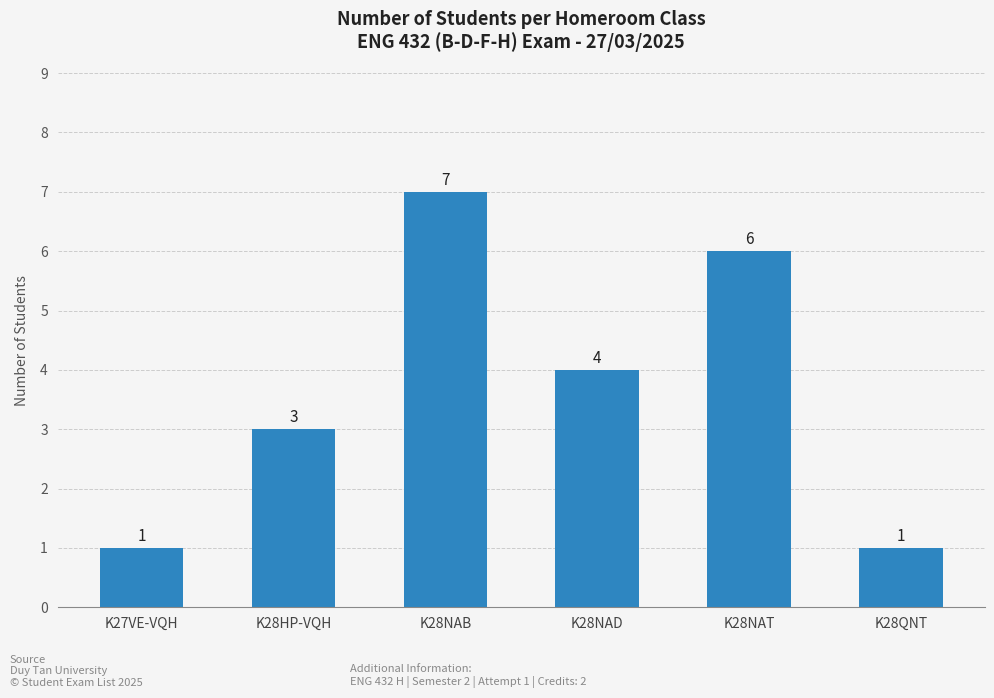

What is the change in value from K27VE-VQH to K28NAT?

+5